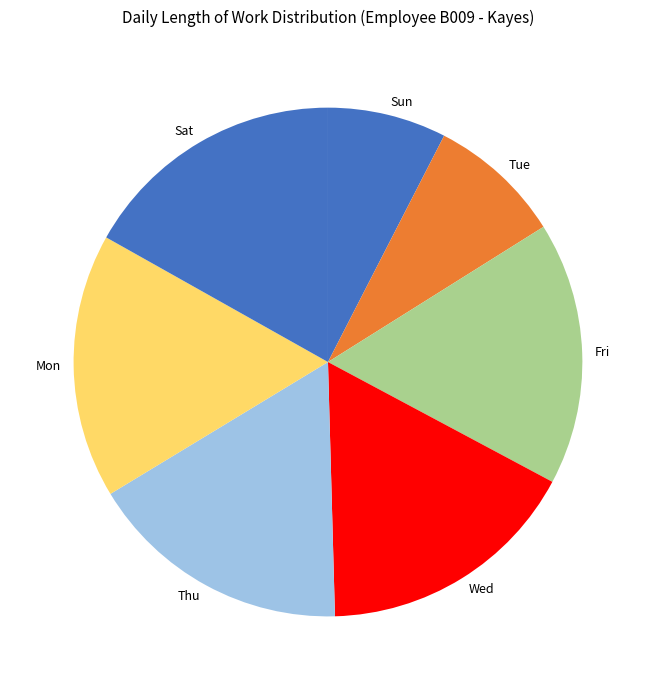

Which category has the smallest portion of the pie?

Sun